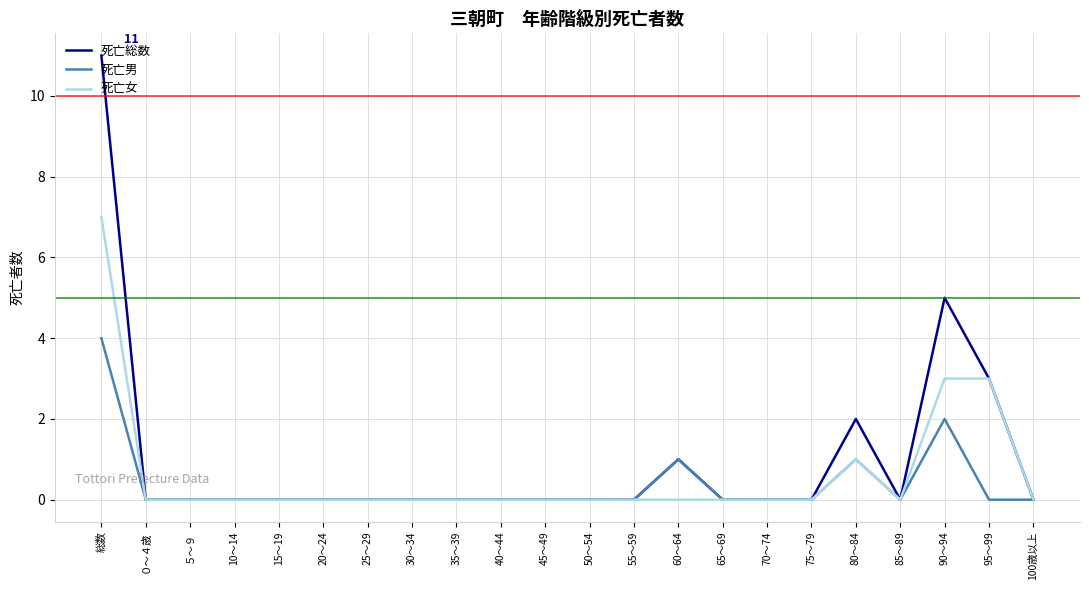

Rank the series by their maximum value, from lowest to highest.

死亡男, 死亡女, 死亡総数